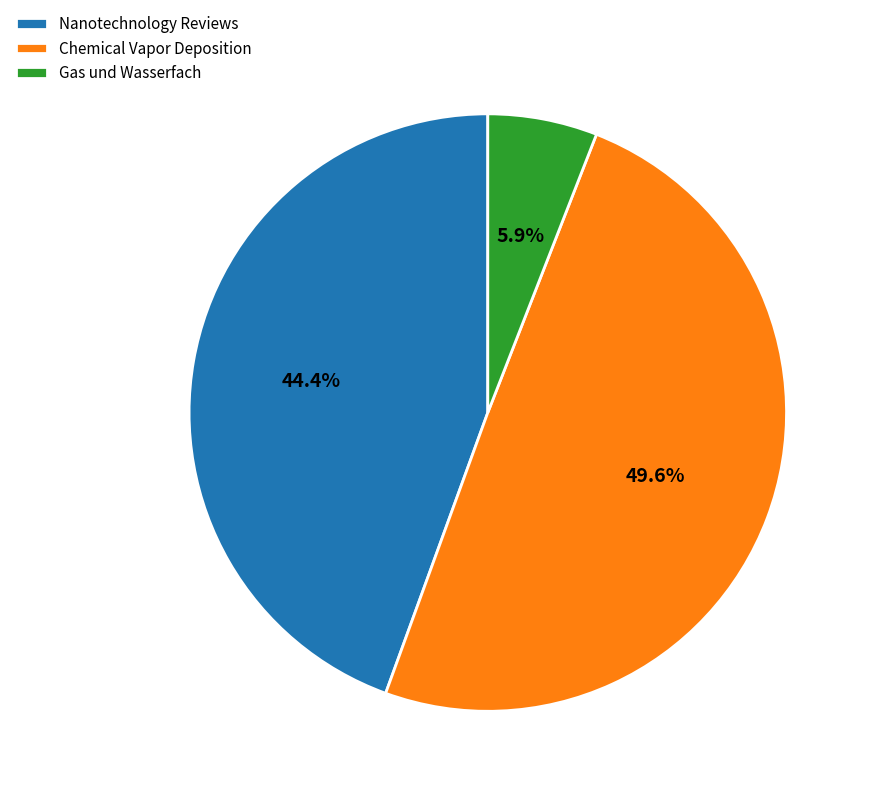

What is the ratio of the value at Nanotechnology Reviews to the value at Chemical Vapor Deposition?

0.9